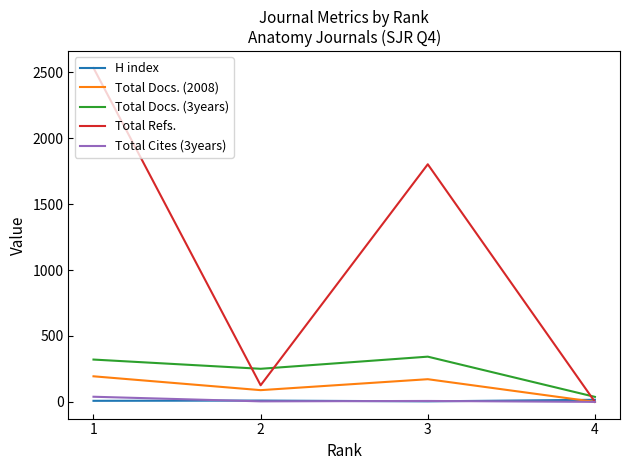

What are all the series names shown in the legend?

H index, Total Docs. (2008), Total Docs. (3years), Total Refs., Total Cites (3years)